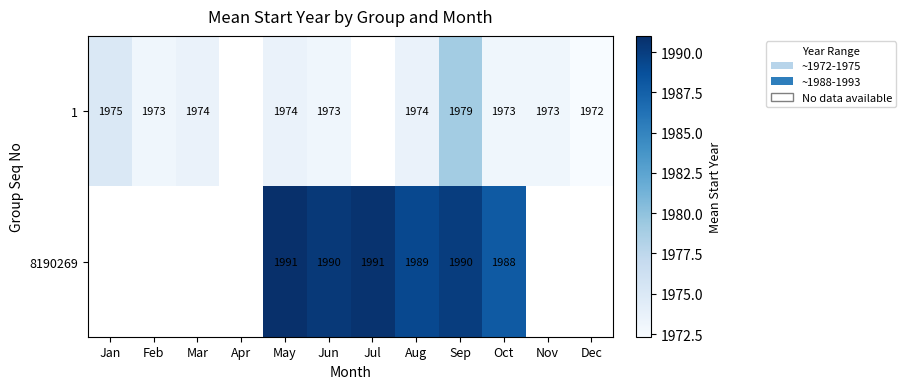

True or false: 1 has a value of 1974 at May.

True